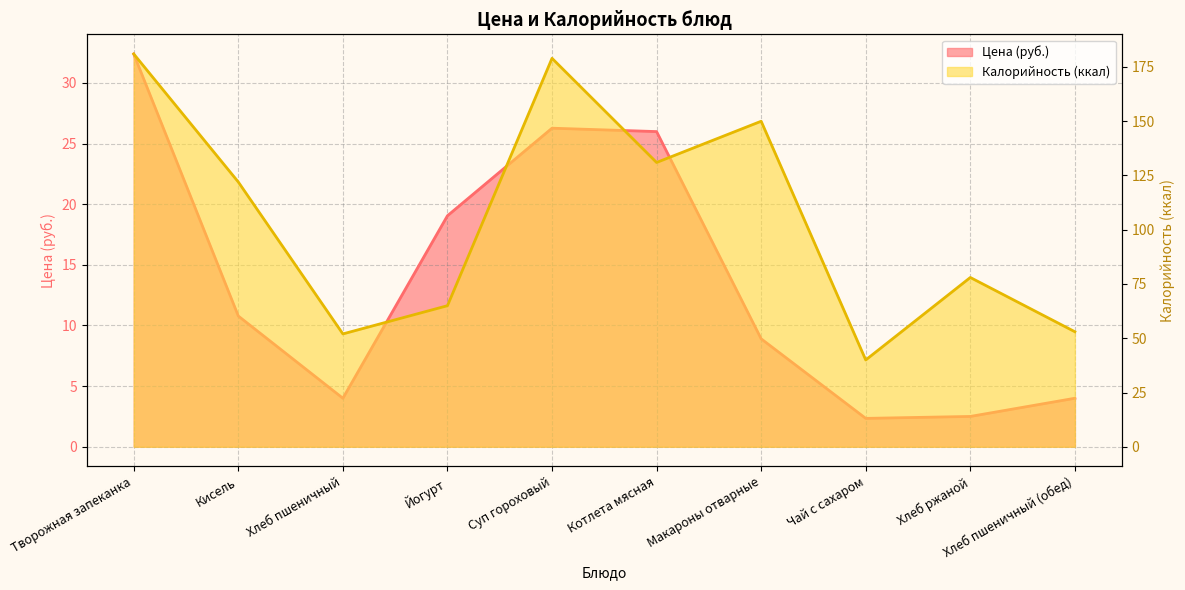

List the series in order of their peak value, lowest first.

Цена, Калорийность